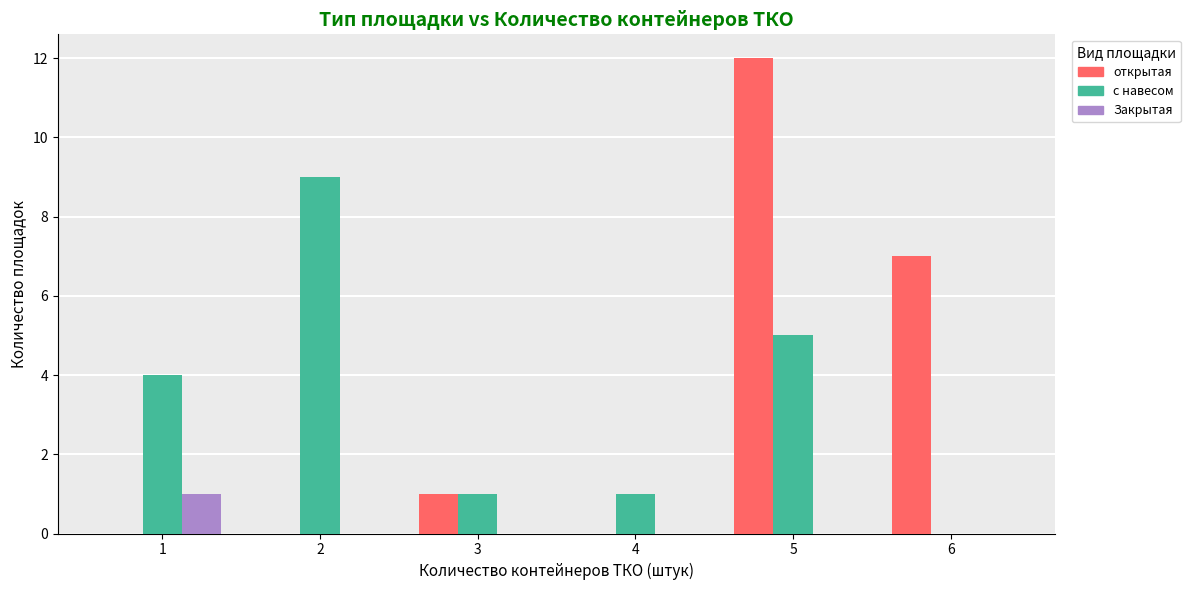

The value of Закрытая at 5 is 1. True or false?

False